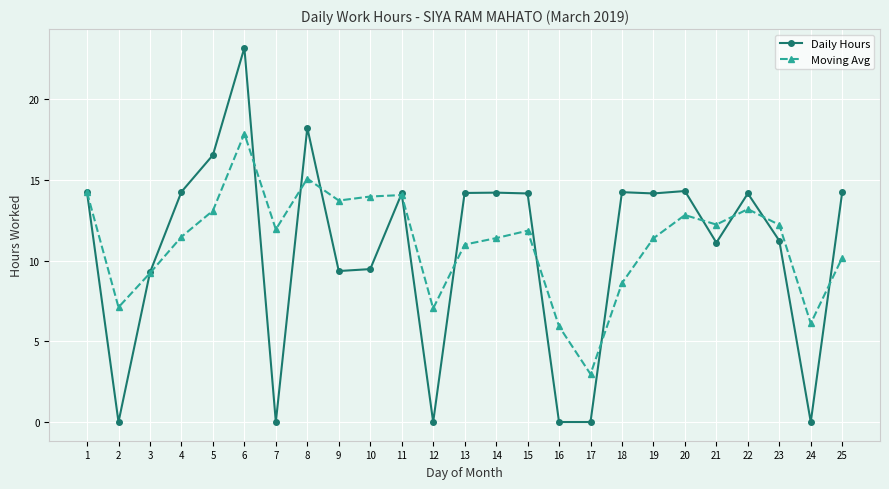

How many values in the Daily Hours series exceed 14?

14